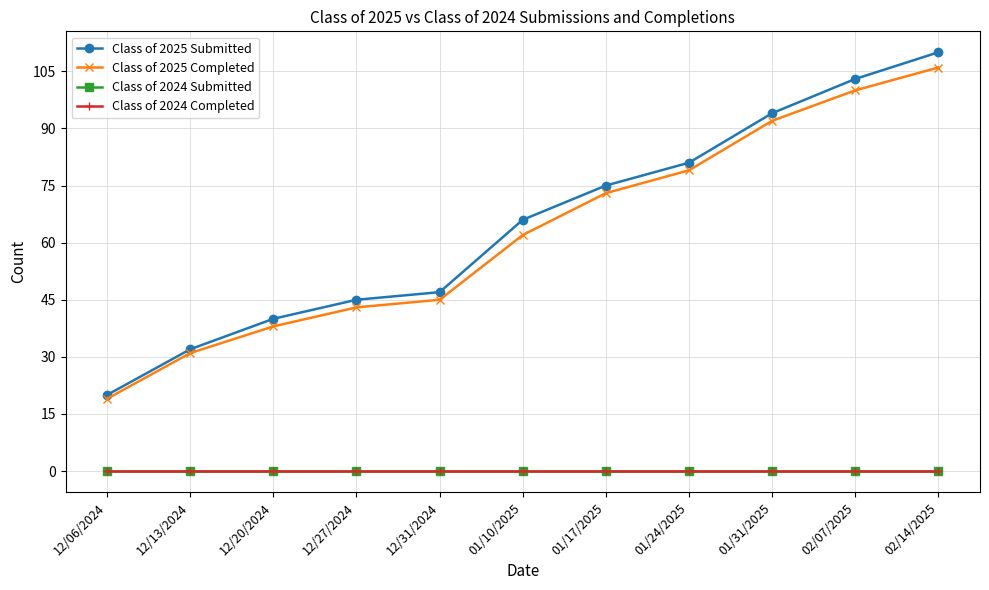

Which label corresponds to the smallest value in the chart?

12/06/2024